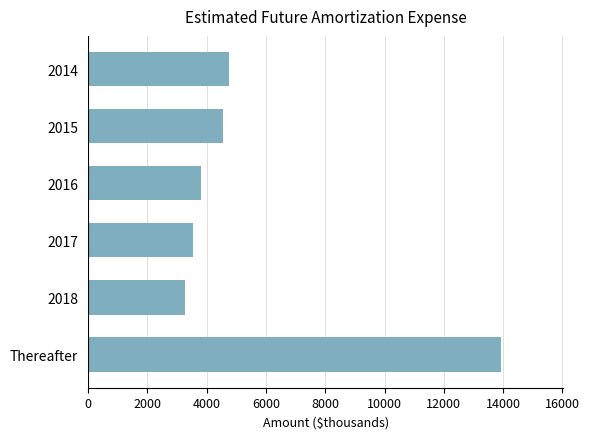

What is the average value?

5643